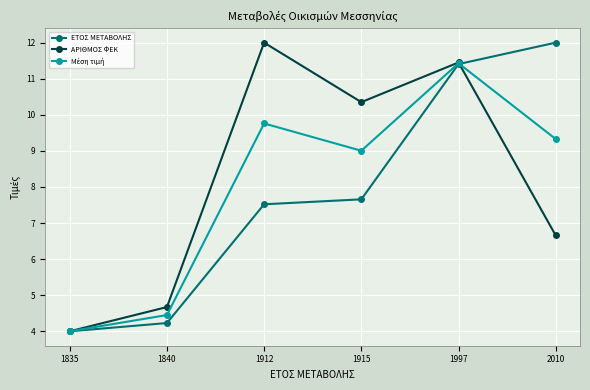

True or false: ΕΤΟΣ ΜΕΤΑΒΟΛΗΣ has a value of 2.6 at 1835.

False